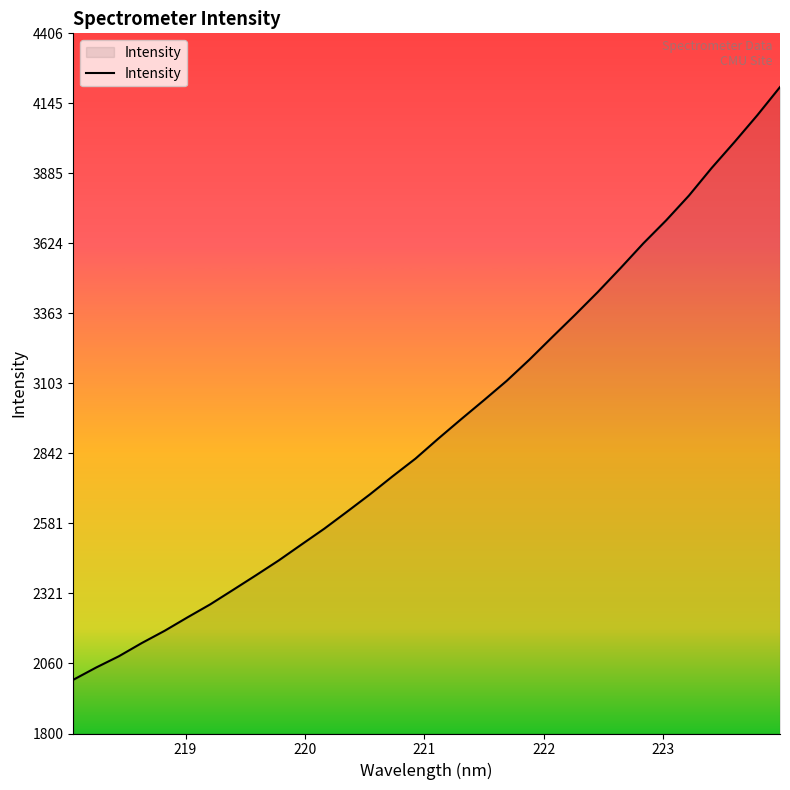

What is the maximum value shown in the chart?

4206.4